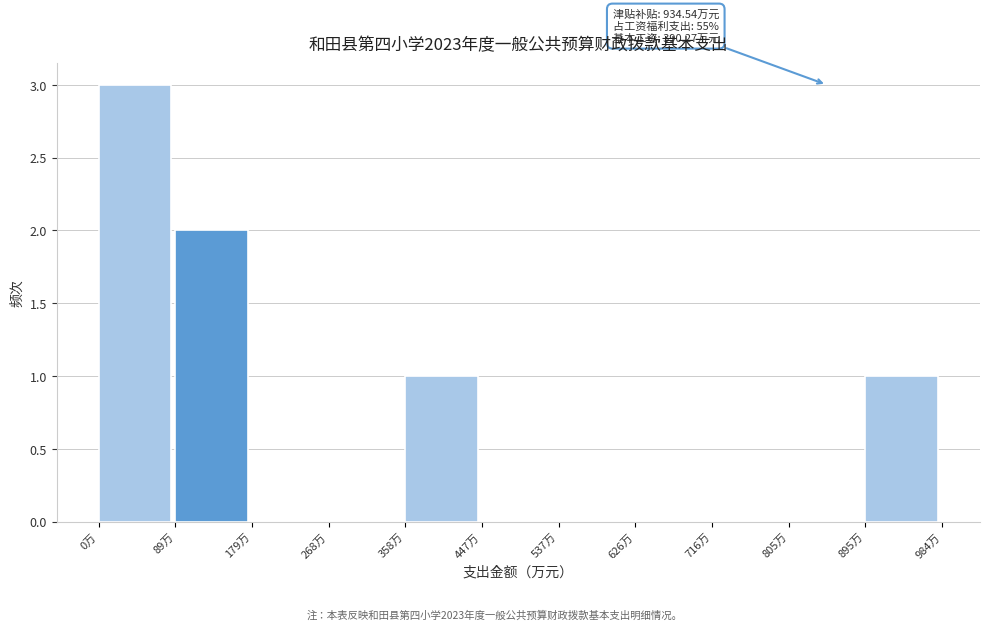

Over which range of the x-axis is the bar tallest?

0 to 90